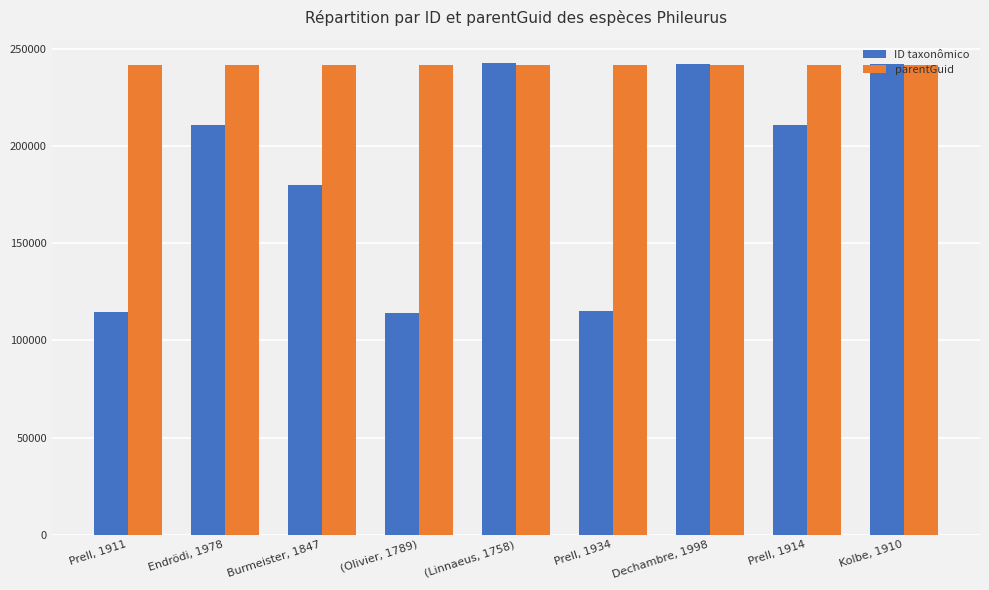

What is the smallest value displayed?

114225